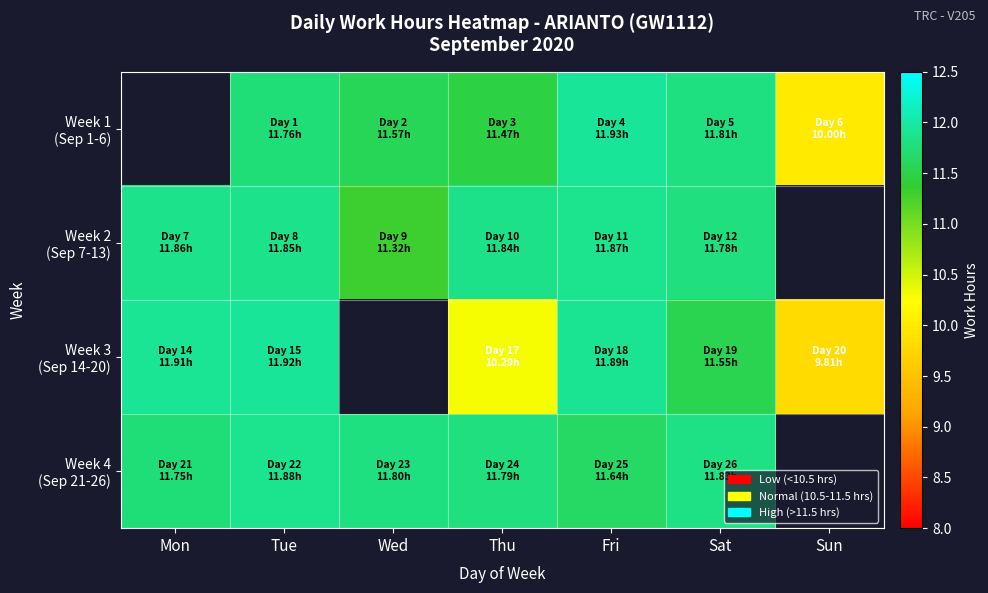

What is the total value across all series at Fri?

47.3